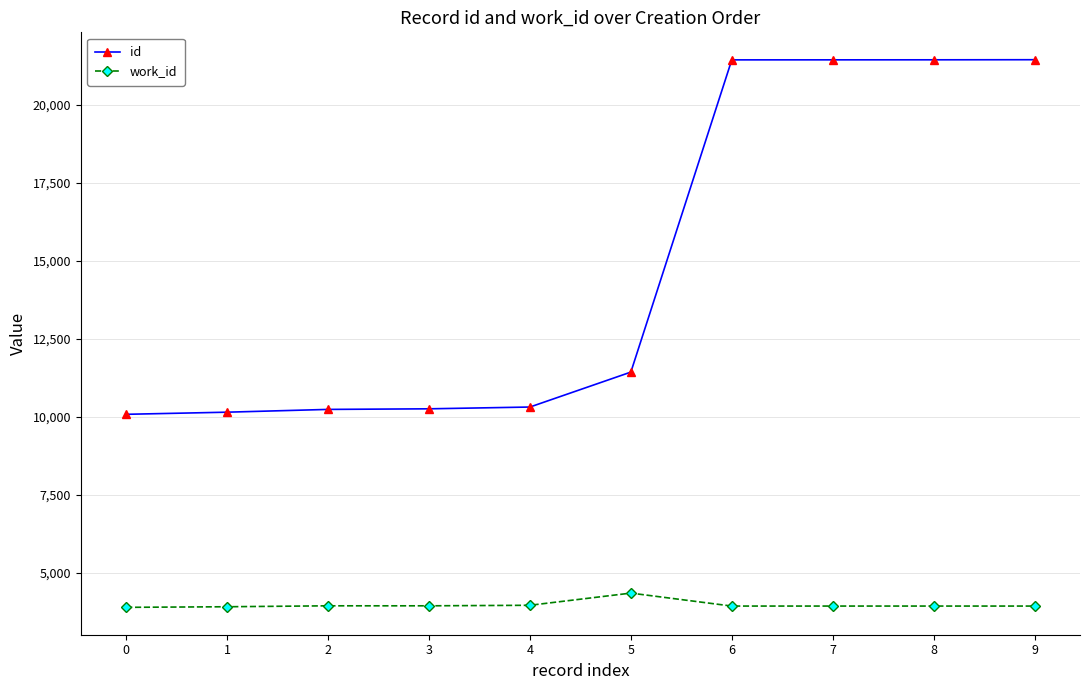

What is the difference between the second highest and minimum values in the work_id series?

66